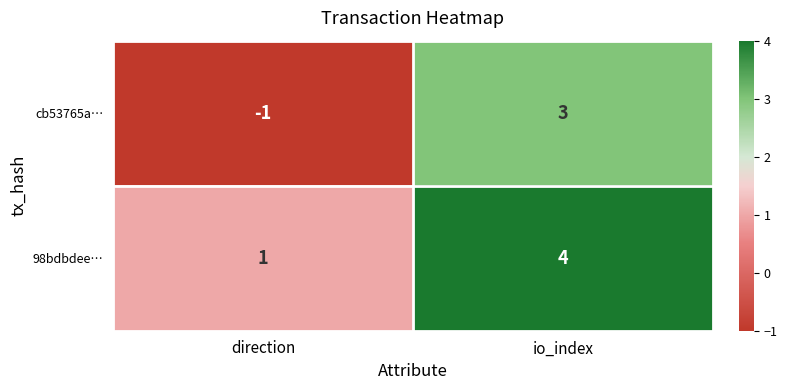

At how many categories does at least one series exceed 0?

2